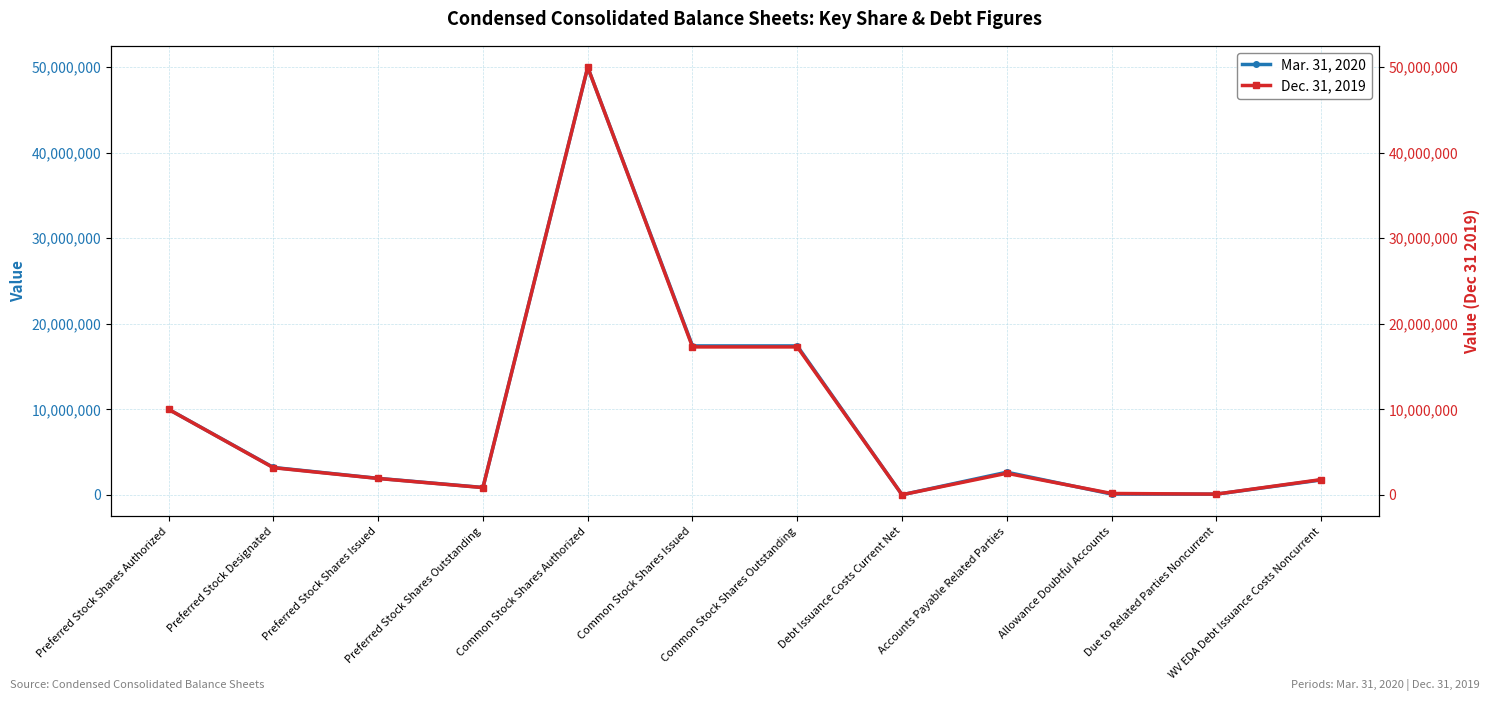

Rank the categories by Mar. 31, 2020 value from highest to lowest.

Common Stock Shares Authorized, Common Stock Shares Issued, Common Stock Shares Outstanding, Preferred Stock Shares Authorized, Preferred Stock Designated, Accounts Payable Related Parties, Preferred Stock Shares Issued, WV EDA Debt Issuance Costs Noncurrent, Preferred Stock Shares Outstanding, Allowance Doubtful Accounts, Due to Related Parties Noncurrent, Debt Issuance Costs Current Net